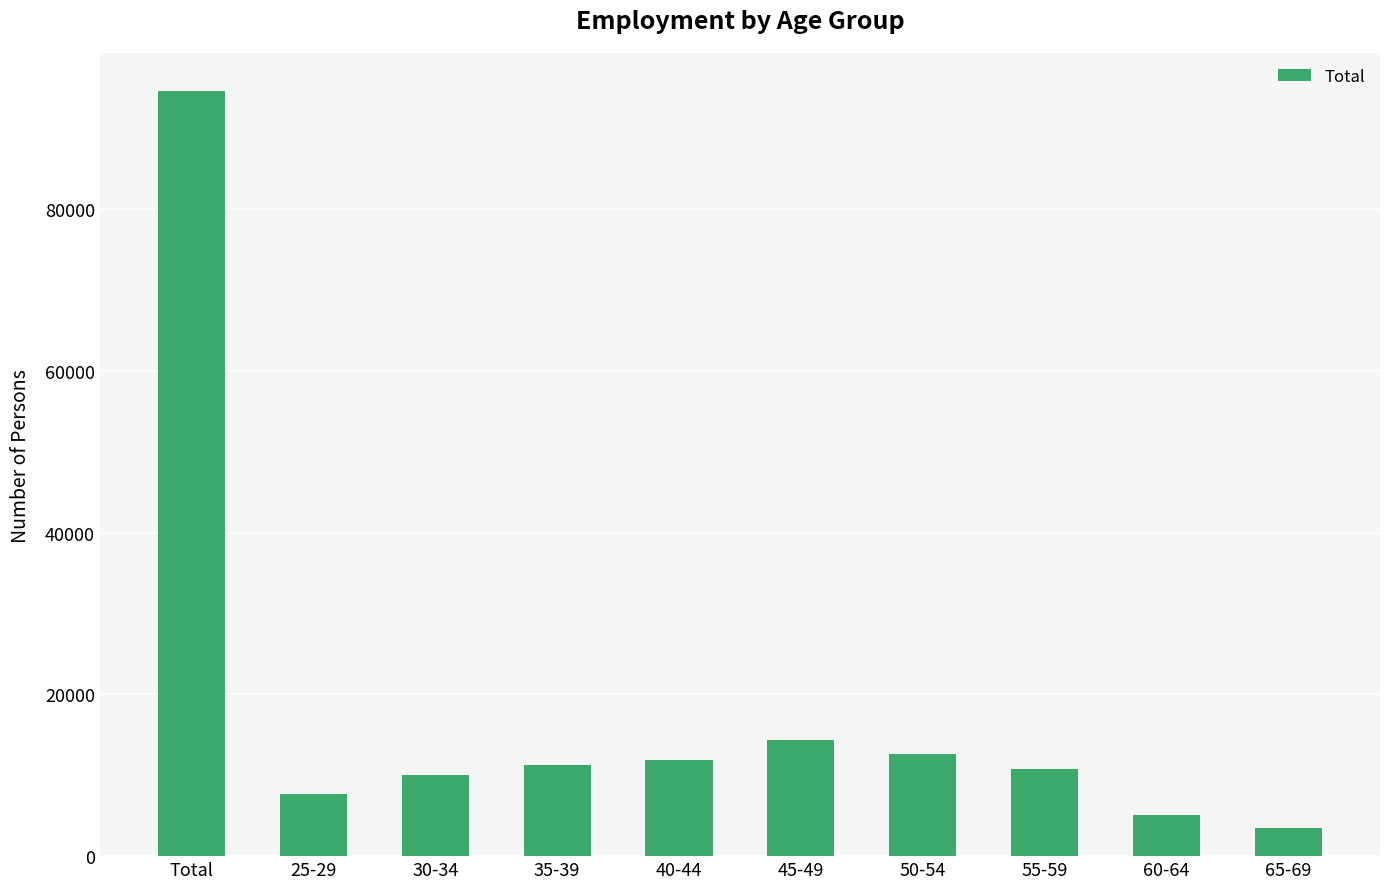

Reading right to left, list all the values displayed in this chart.

3446	5053	10812	12692	14404	11915	11304	10051	7738	94593